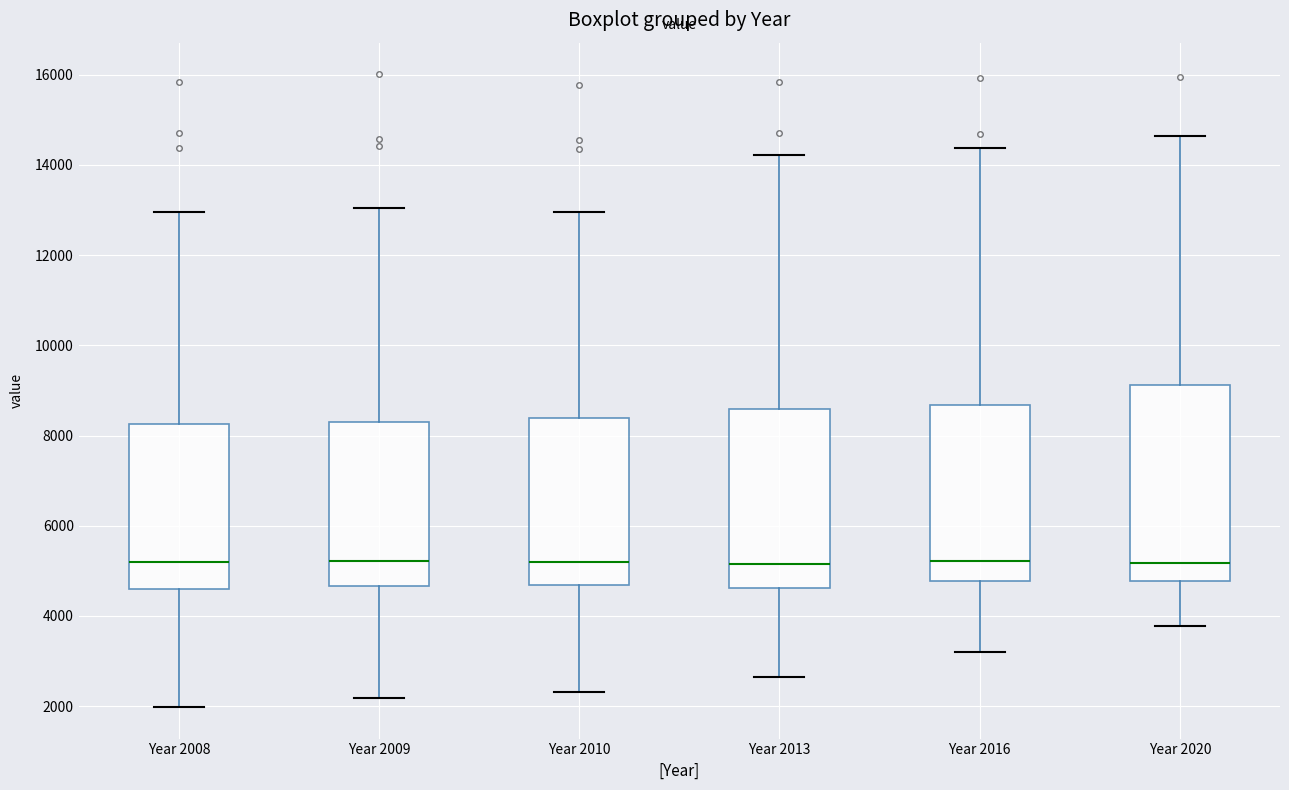

Reading left to right, read every box against the y-axis: the position of its median line, the range the box covers, and the ends of its whiskers. The values are not printed on the chart, so give them approximately, as read against the axis.

Year 2008: median 5200, box 4600 to 8200, whiskers 2000 to 13000
Year 2009: median 5200, box 4600 to 8400, whiskers 2200 to 13000
Year 2010: median 5200, box 4600 to 8400, whiskers 2400 to 13000
Year 2013: median 5200, box 4600 to 8600, whiskers 2600 to 14200
Year 2016: median 5200, box 4800 to 8600, whiskers 3200 to 14400
Year 2020: median 5200, box 4800 to 9200, whiskers 3800 to 14600